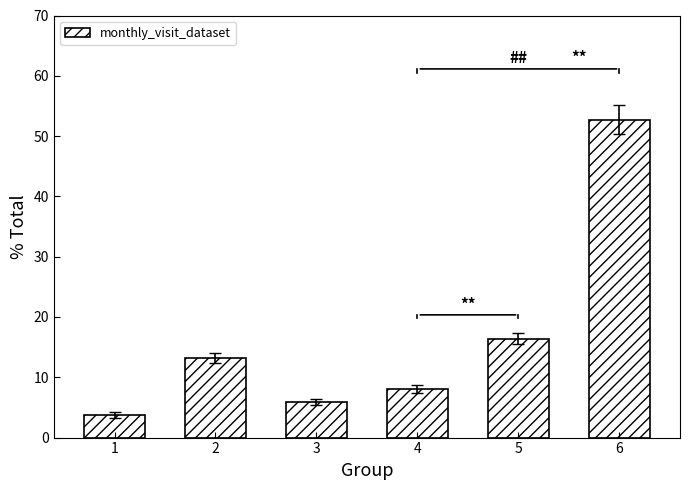

Between 6 and 2, which is larger?

6